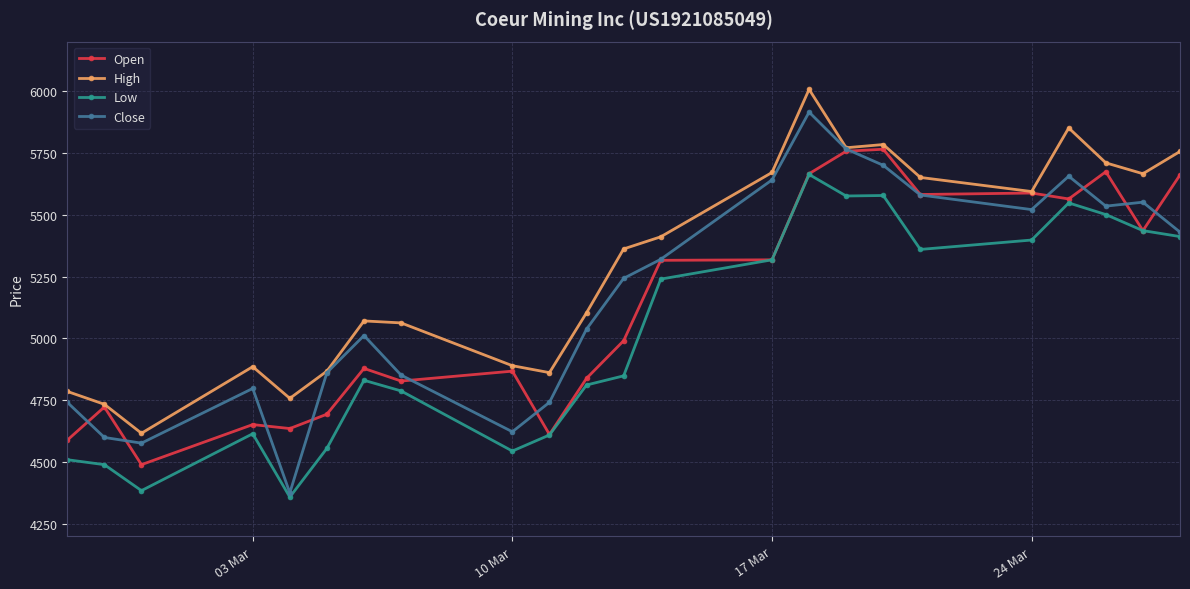

What is the smallest value displayed?

4359